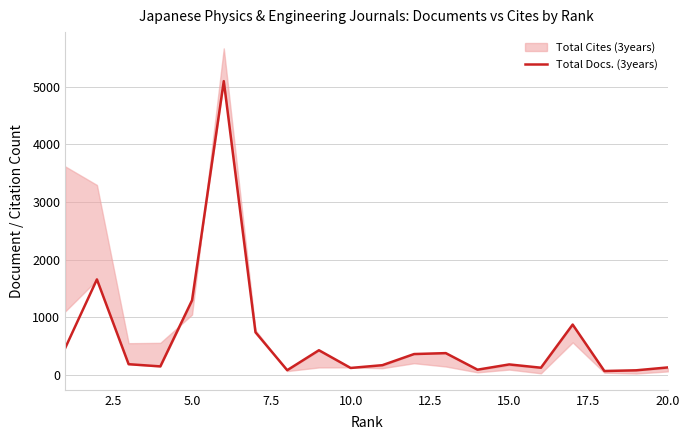

What is the smallest value displayed?

70